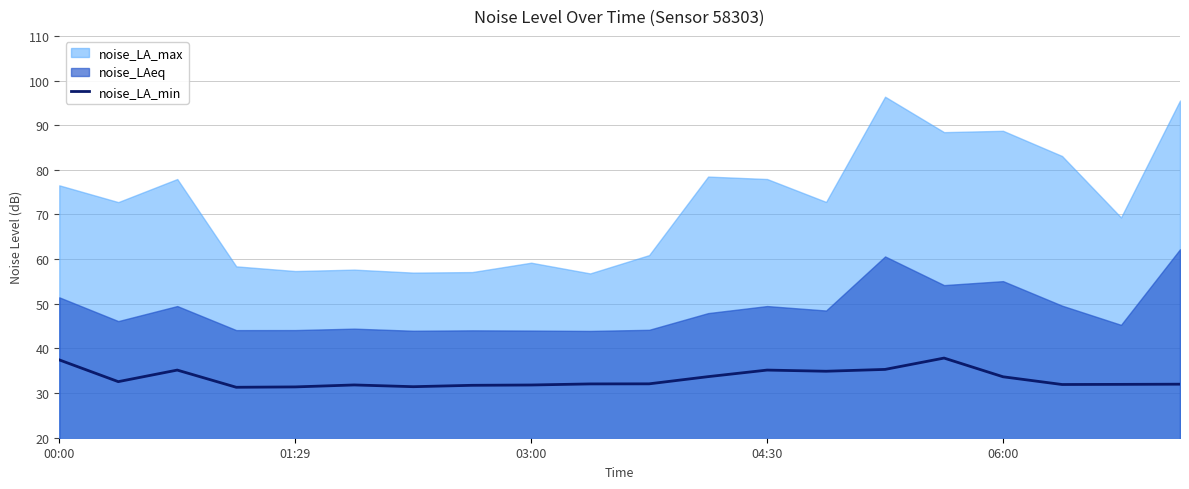

Reading left to right, extract all data points from this chart.

37.4	32.6	35.1	31.3	31.4	31.8	31.4	31.7	31.8	32.0	32.1	33.7	35.1	34.9	35.3	37.8	33.6	31.9	31.9	32.0